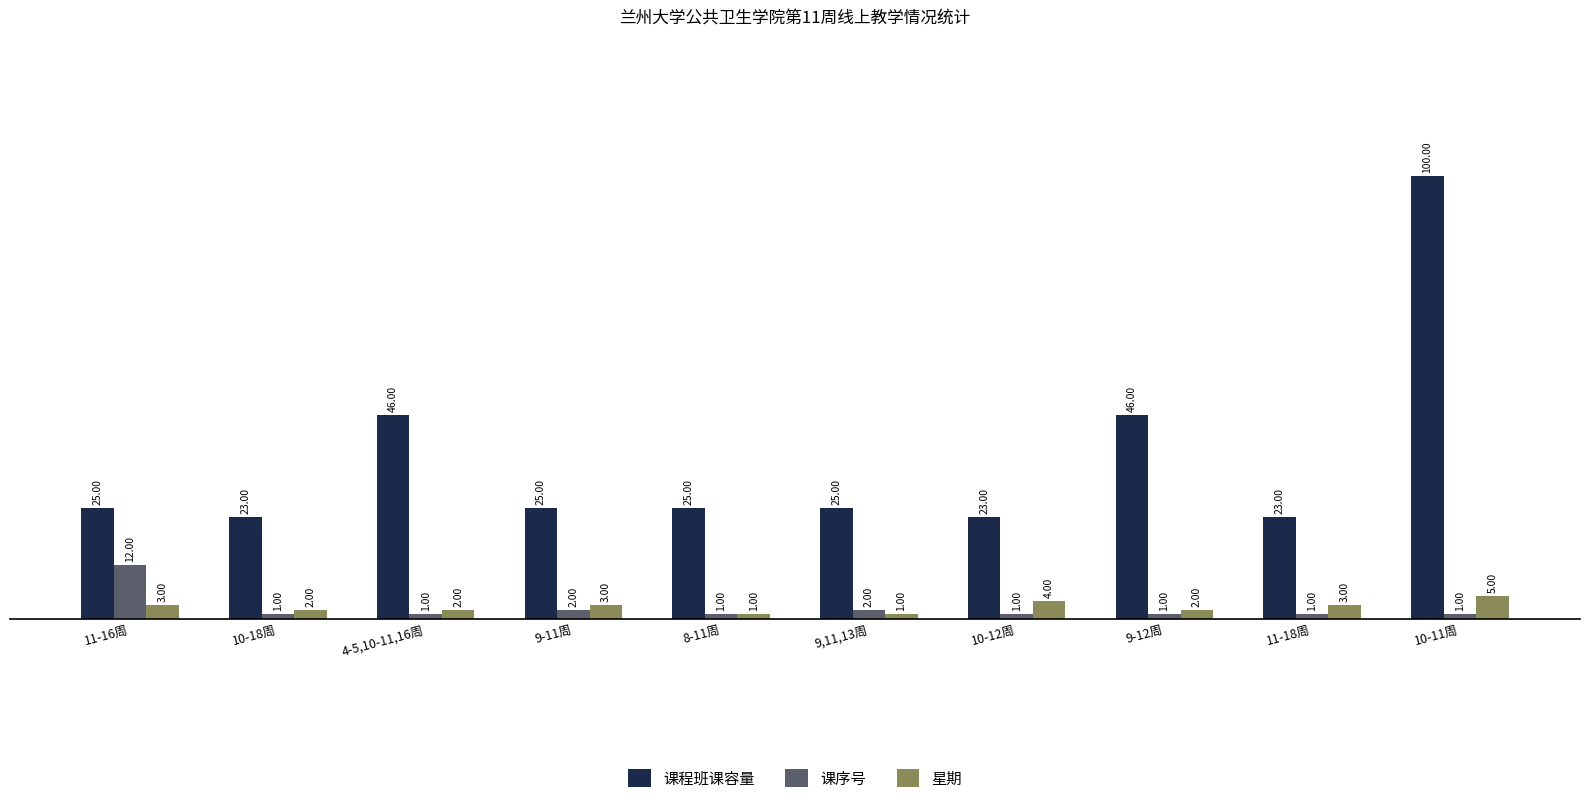

How many categories are shown in the chart?

10